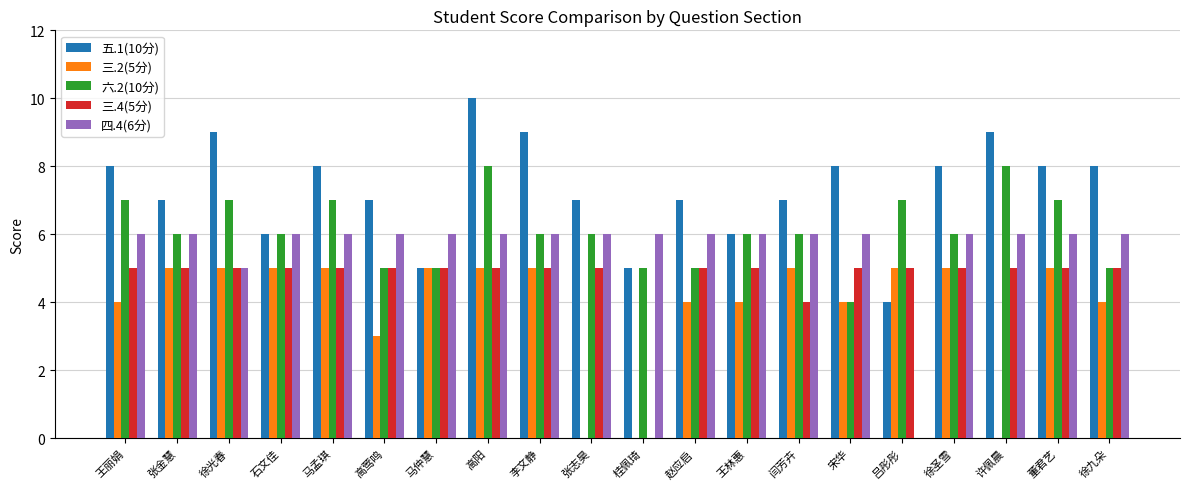

Count the number of data series in this chart.

5